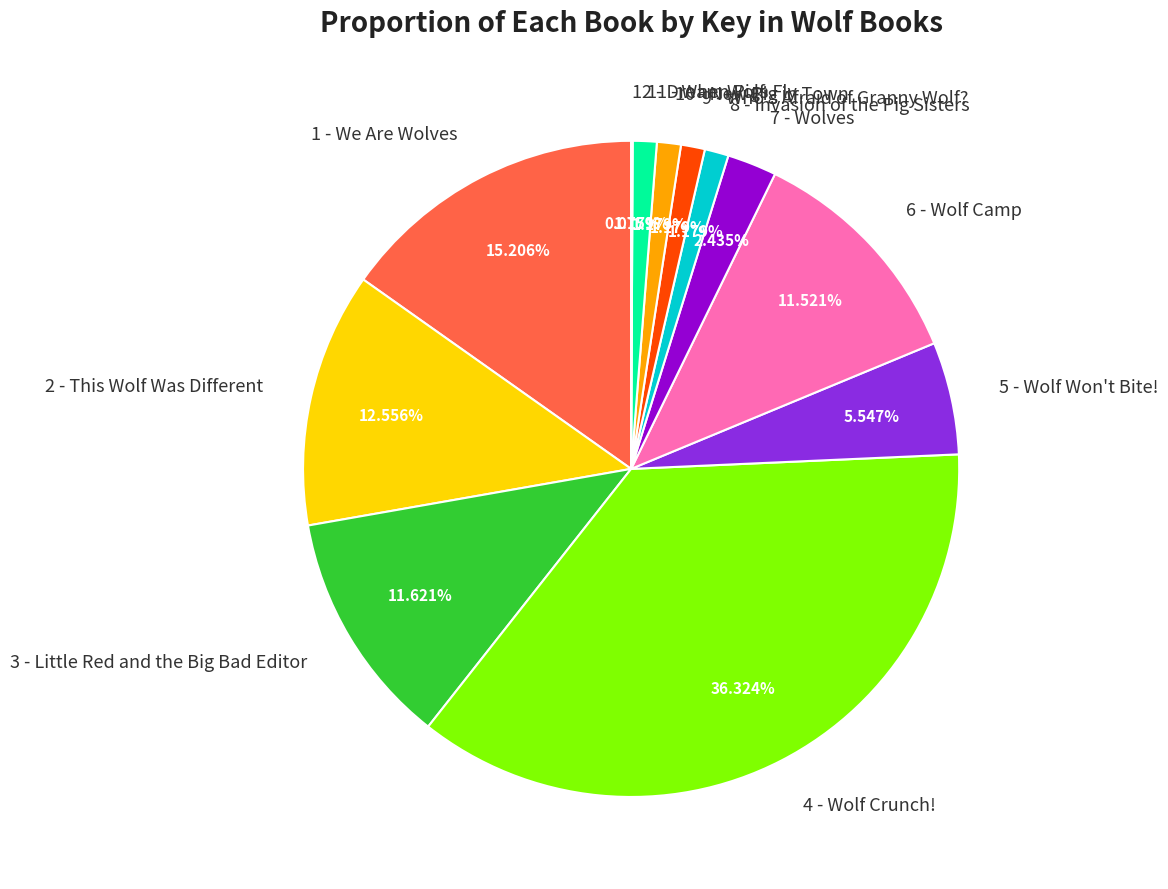

What is the ratio of the value at 3 - Little Red and the Big Bad Editor to the value at 6 - Wolf Camp?

1.0